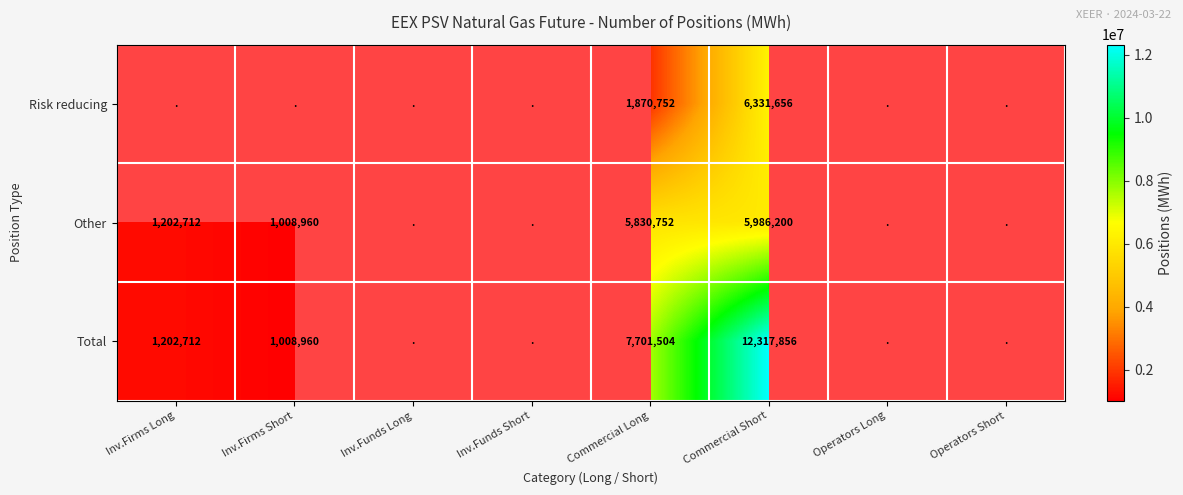

At Commercial Long, list the series in order from largest to smallest.

Total, Other, Risk reducing